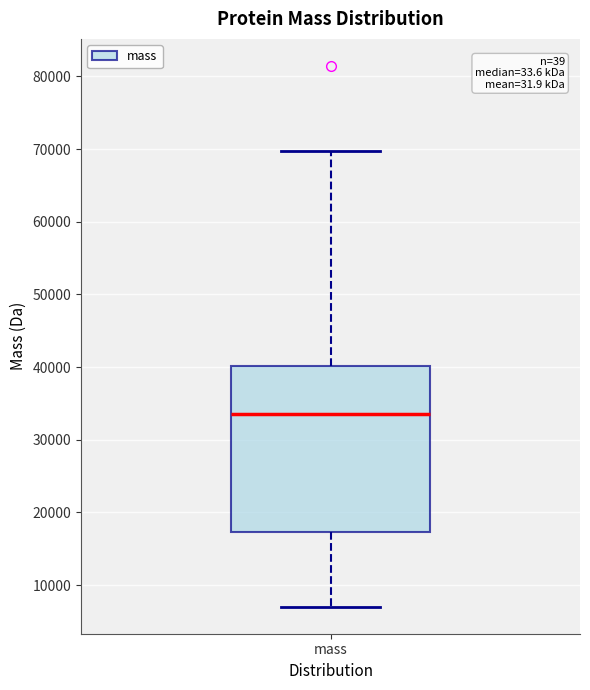

Where does the upper whisker of the box for mass end on the y-axis? The values are not printed on the chart, so give them approximately, as read against the axis.

70000